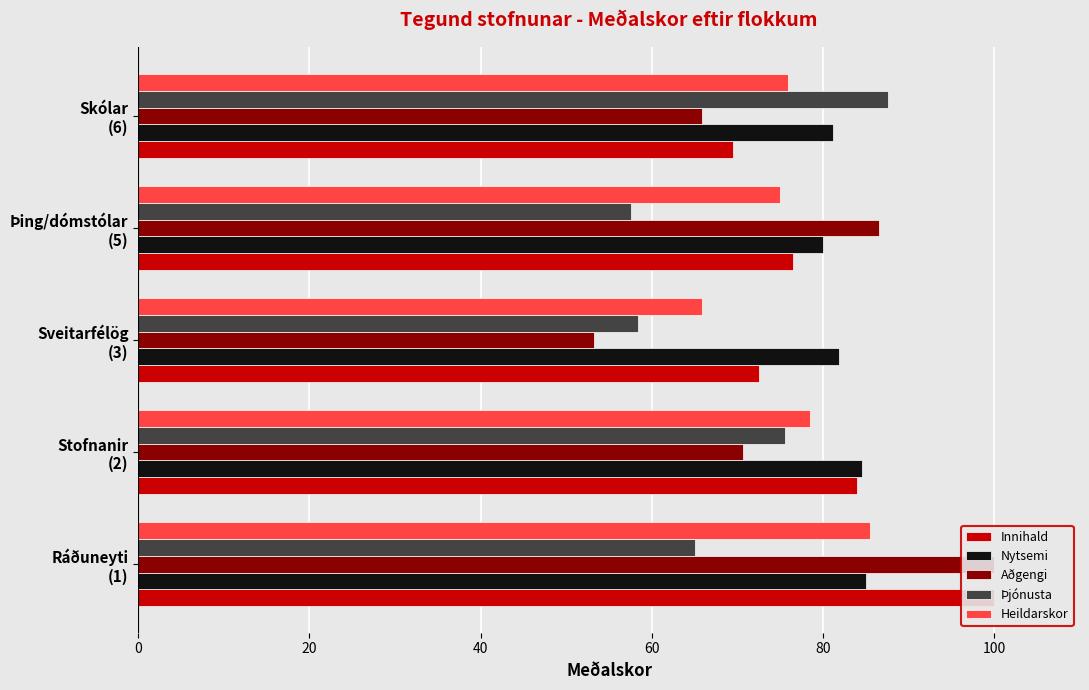

The value of Aðgengi at Skólar (6) is 65.9. True or false?

True